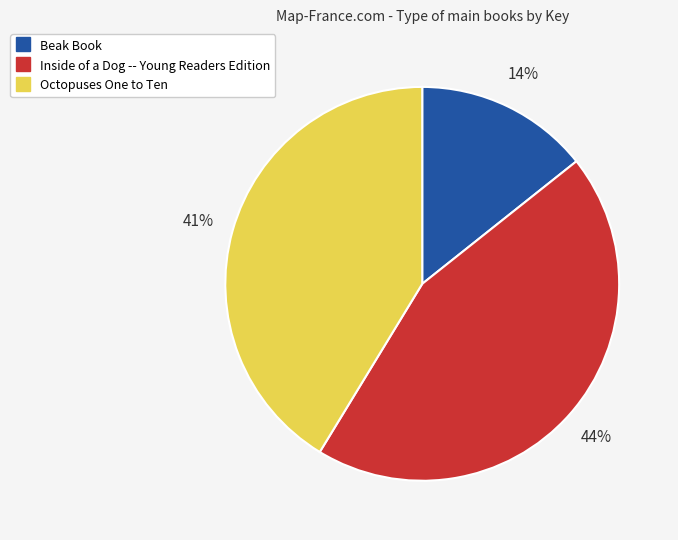

Do Octopuses One to Ten and Beak Book together represent more than half of the pie?

Yes